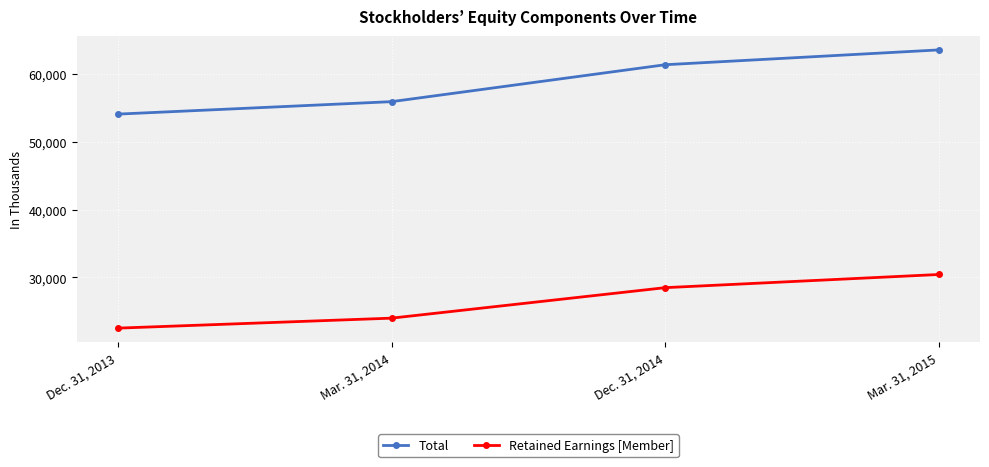

What is the sum of the Total values at Dec. 31, 2014 and Mar. 31, 2015?

124848